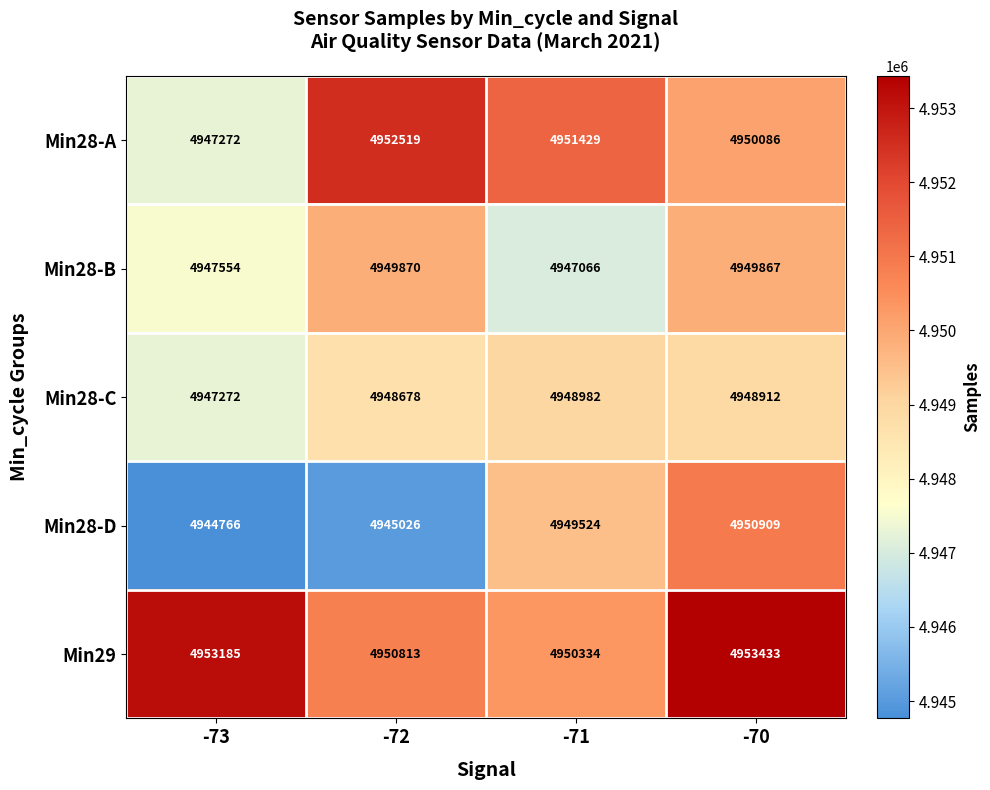

The Min29 series shows 4950813 at -72. True or false?

True